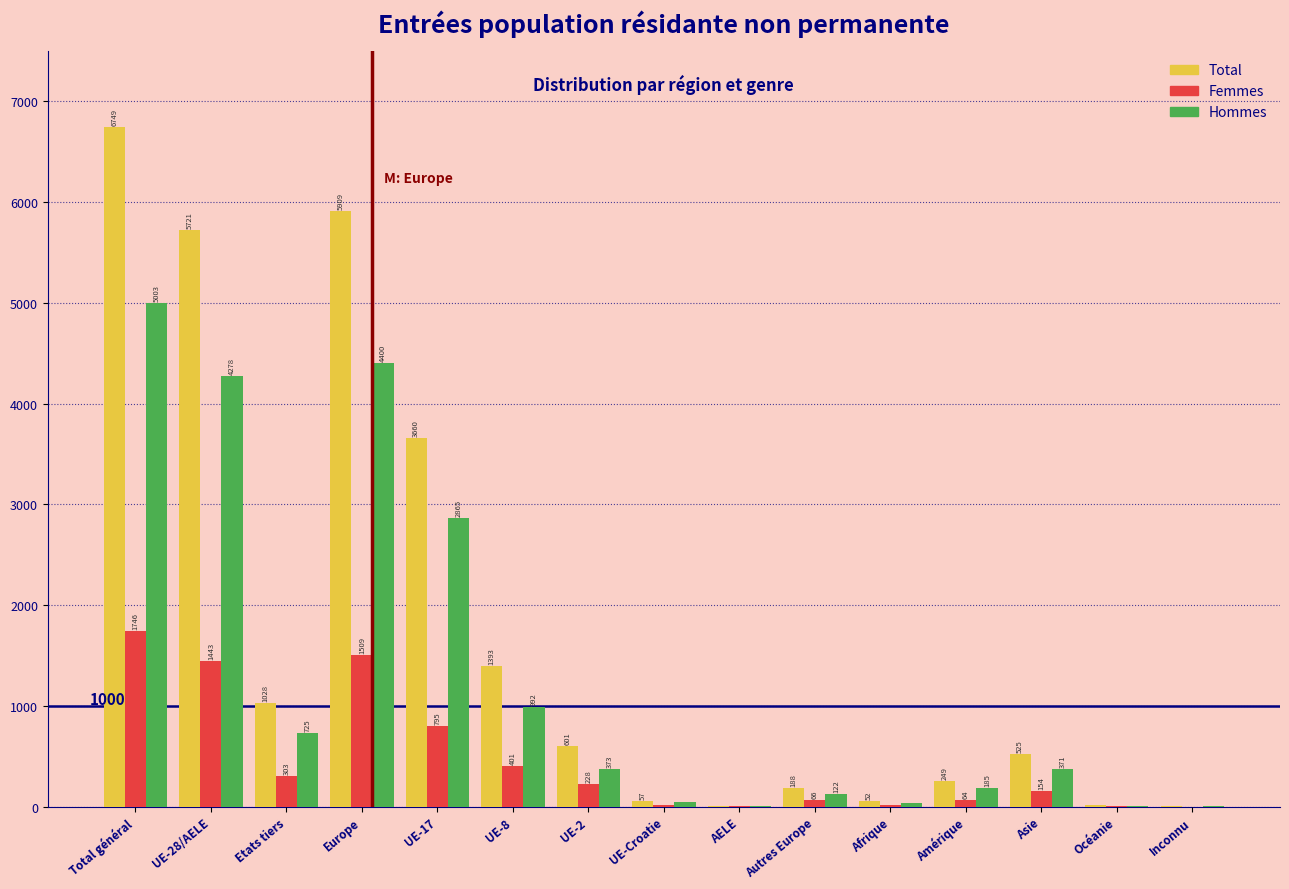

Reading left to right, transcribe all the data shown in this chart.

Total: Total général=6749	UE-28/AELE=5721	Etats tiers=1028	Europe=5909	UE-17=3660	UE-8=1393	UE-2=601	UE-Croatie=57	AELE=10	Autres Europe=188	Afrique=52	Amérique=249	Asie=525	Océanie=12	Inconnu=2
Femmes: Total général=1746	UE-28/AELE=1443	Etats tiers=303	Europe=1509	UE-17=795	UE-8=401	UE-2=228	UE-Croatie=15	AELE=4	Autres Europe=66	Afrique=16	Amérique=64	Asie=154	Océanie=3	Inconnu=0
Hommes: Total général=5003	UE-28/AELE=4278	Etats tiers=725	Europe=4400	UE-17=2865	UE-8=992	UE-2=373	UE-Croatie=42	AELE=6	Autres Europe=122	Afrique=36	Amérique=185	Asie=371	Océanie=9	Inconnu=2